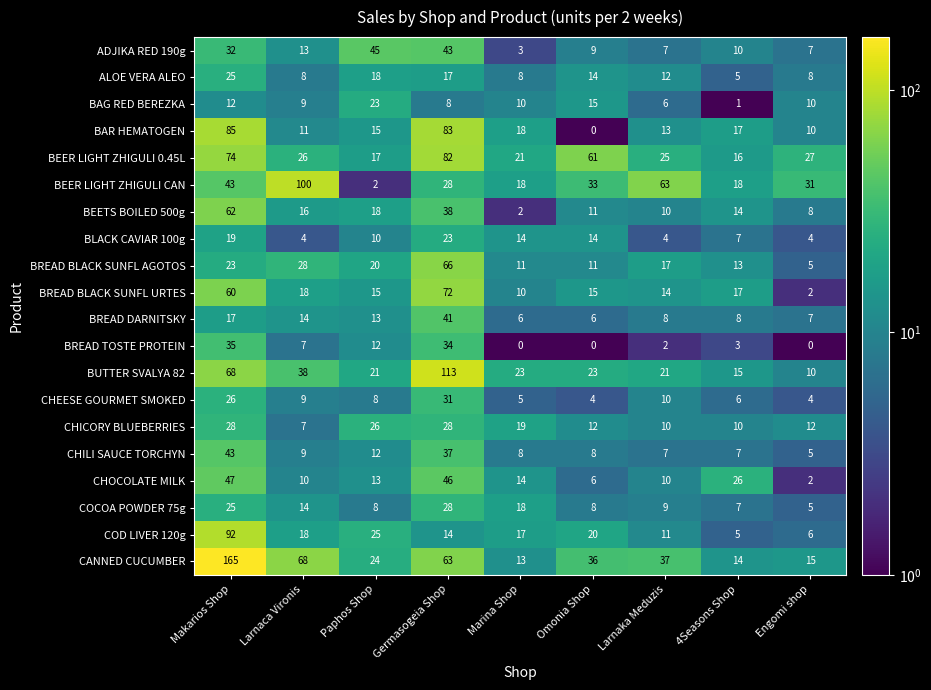

What is the difference between the CHILI SAUCE TORCHYN values at Germasogeia Shop and Omonia Shop?

29